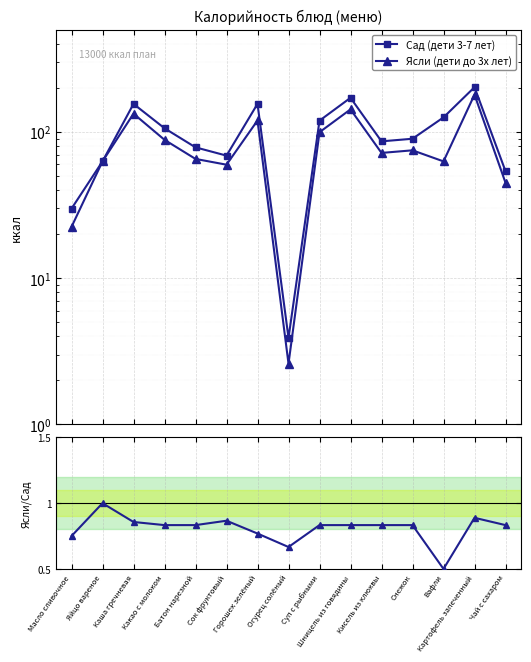

Reading right to left, what are all the values shown in this chart?

Сад (дети 3-7 лет): 54.0	202.8	126.0	90.0	86.4	171.6	119.7	3.9	156.0	69.0	78.6	106.2	155.9	63.0	29.9
Ясли (дети до 3х лет): 45.0	180.3	63.0	75.0	72.0	143.0	99.8	2.6	120.0	59.8	65.5	88.5	133.6	63.0	22.4
Отношение Ясли/Сад: 0.8	0.9	0.5	0.8	0.8	0.8	0.8	0.7	0.8	0.9	0.8	0.8	0.9	1.0	0.8